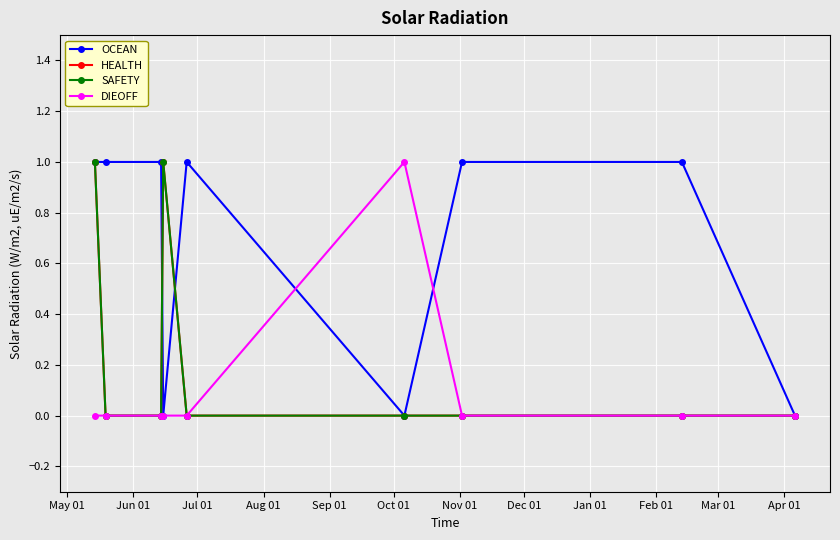

At which label does HEALTH reach its peak?

May 01